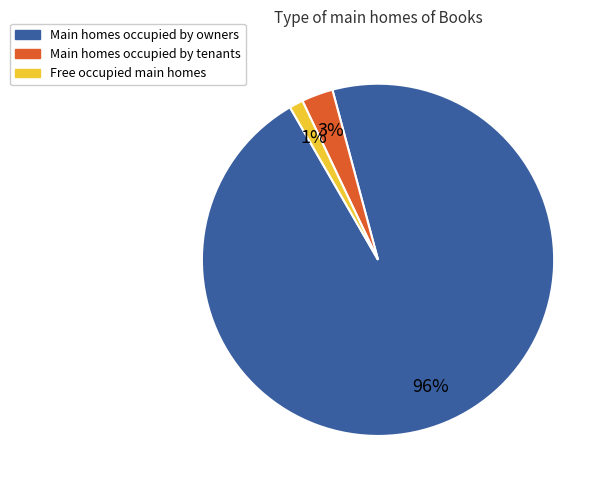

To the nearest percent, what is the difference between the largest and smallest slice percentages?

95%